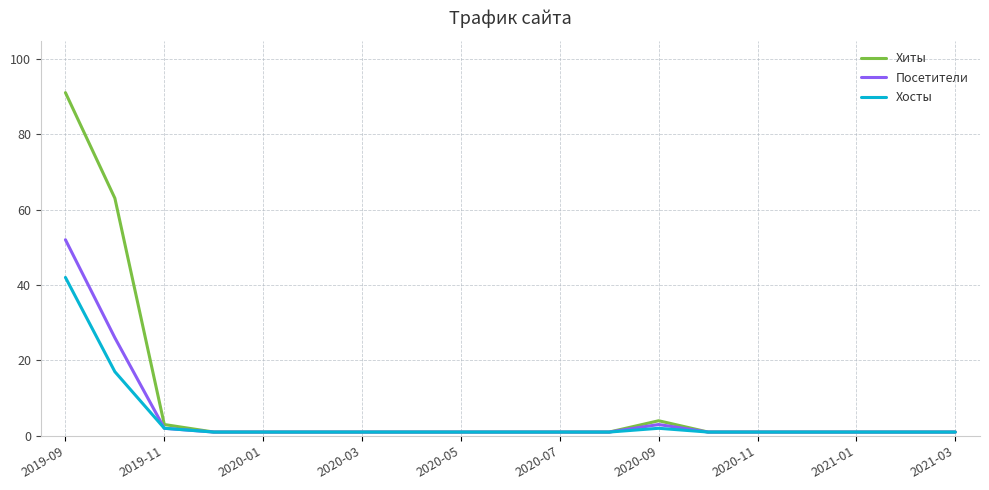

Rank the series by their maximum value, from highest to lowest.

Хиты, Посетители, Хосты